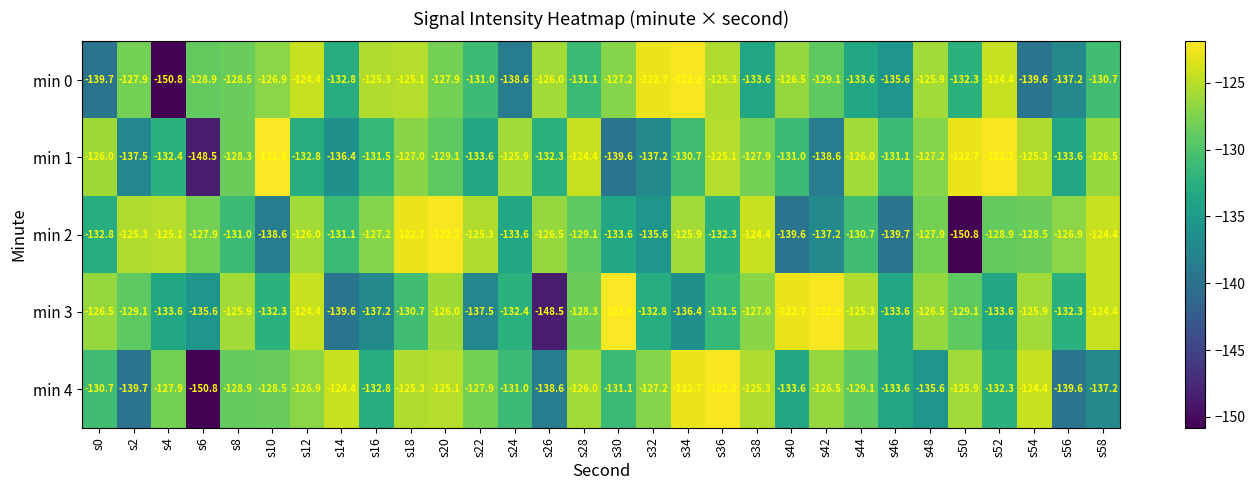

At s52, list the series in order from smallest to largest.

min 3, min 4, min 2, min 0, min 1